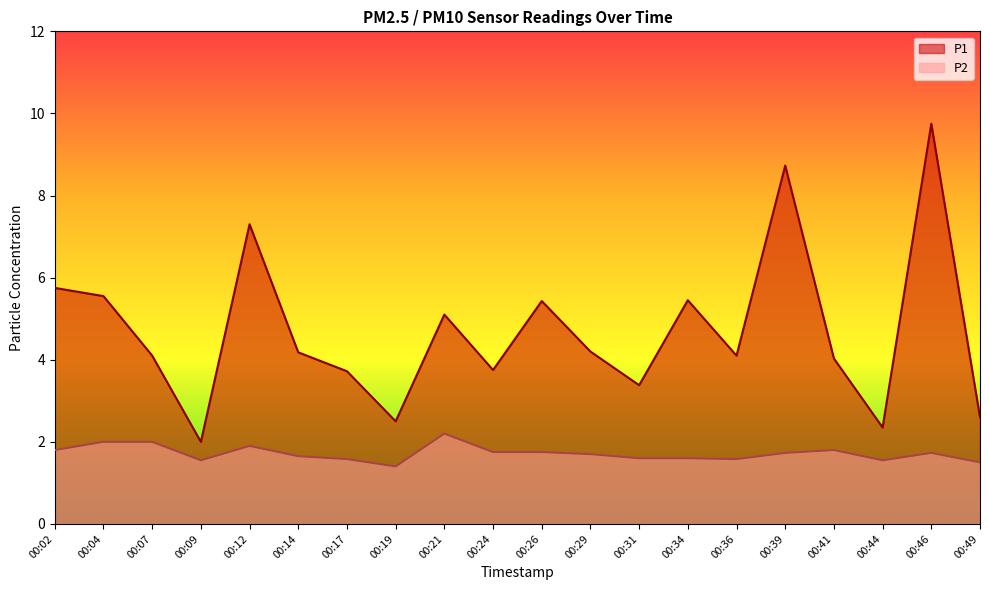

At how many categories does at least one series exceed 4?

13